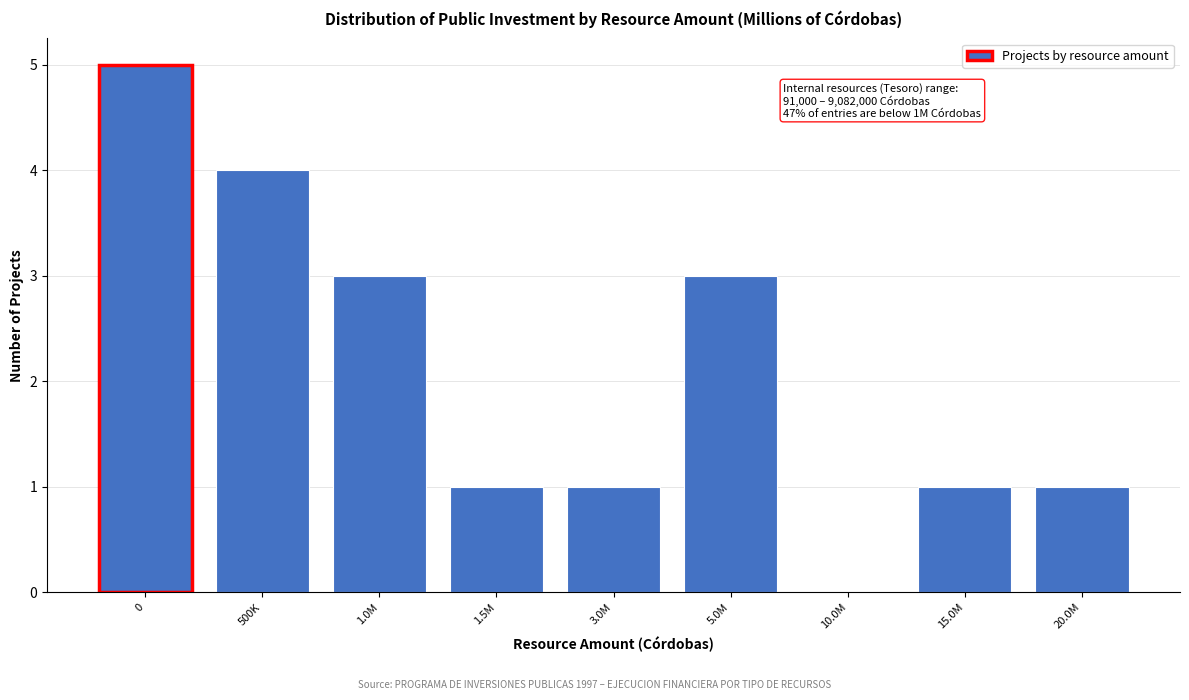

Reading right to left, list all the values displayed in this chart.

20.0M=1	15.0M=1	10.0M=0	5.0M=3	3.0M=1	1.5M=1	1.0M=3	500K=4	0=5